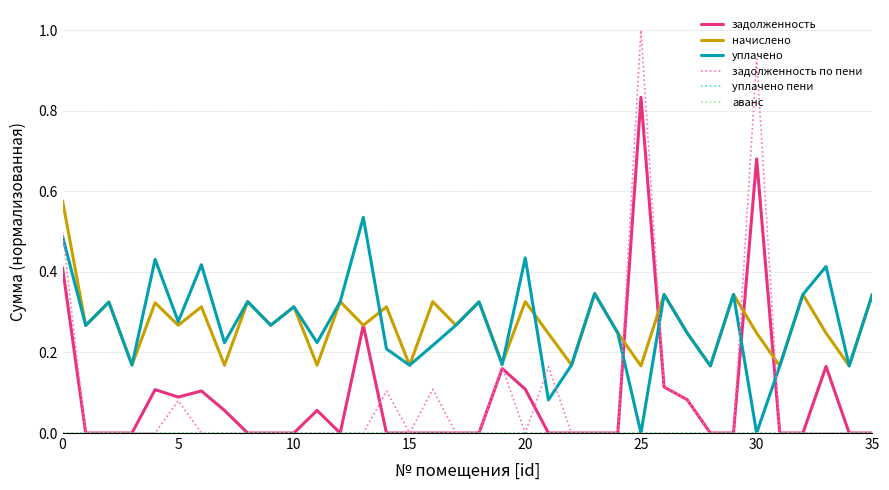

Which series has the widest spread of values?

задолженность по пени